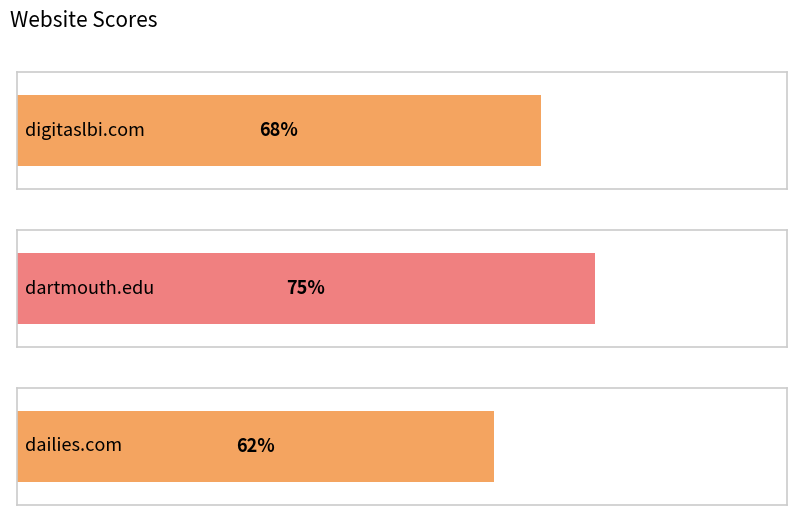

What is the change in value from digitaslbi.com to dartmouth.edu?

+7